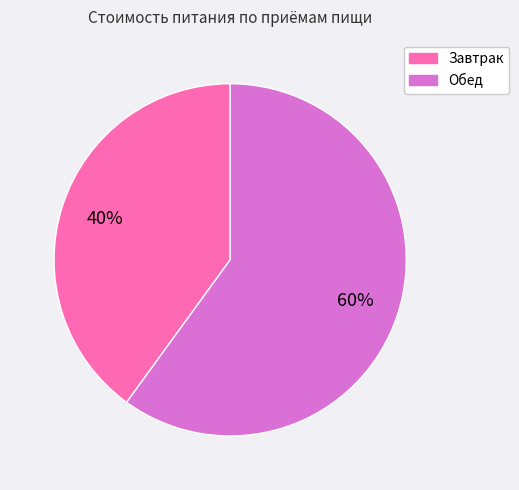

Is the sum of Обед and Завтрак greater than half?

Yes